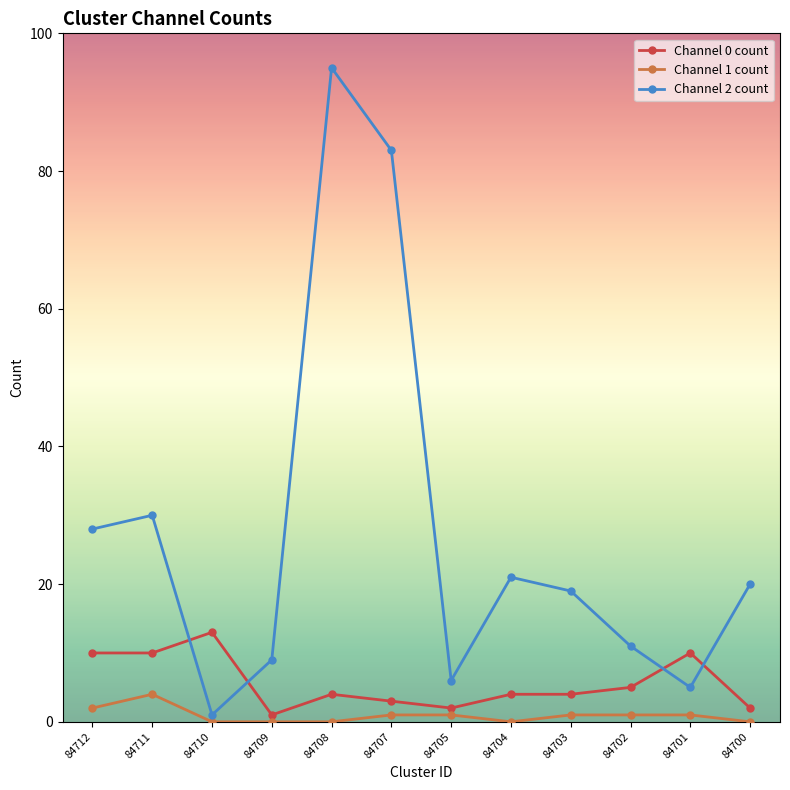

After their last crossing, which series has the higher values: Channel 0 count or Channel 2 count?

Channel 2 count